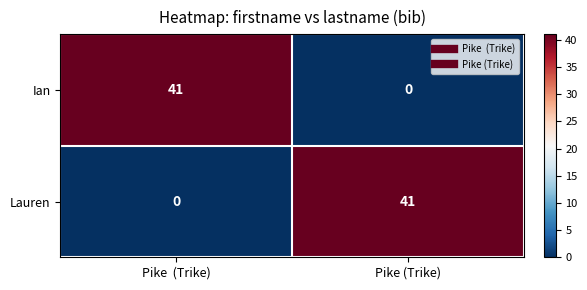

Is it true that Ian equals 17 at Pike  (Trike)?

False